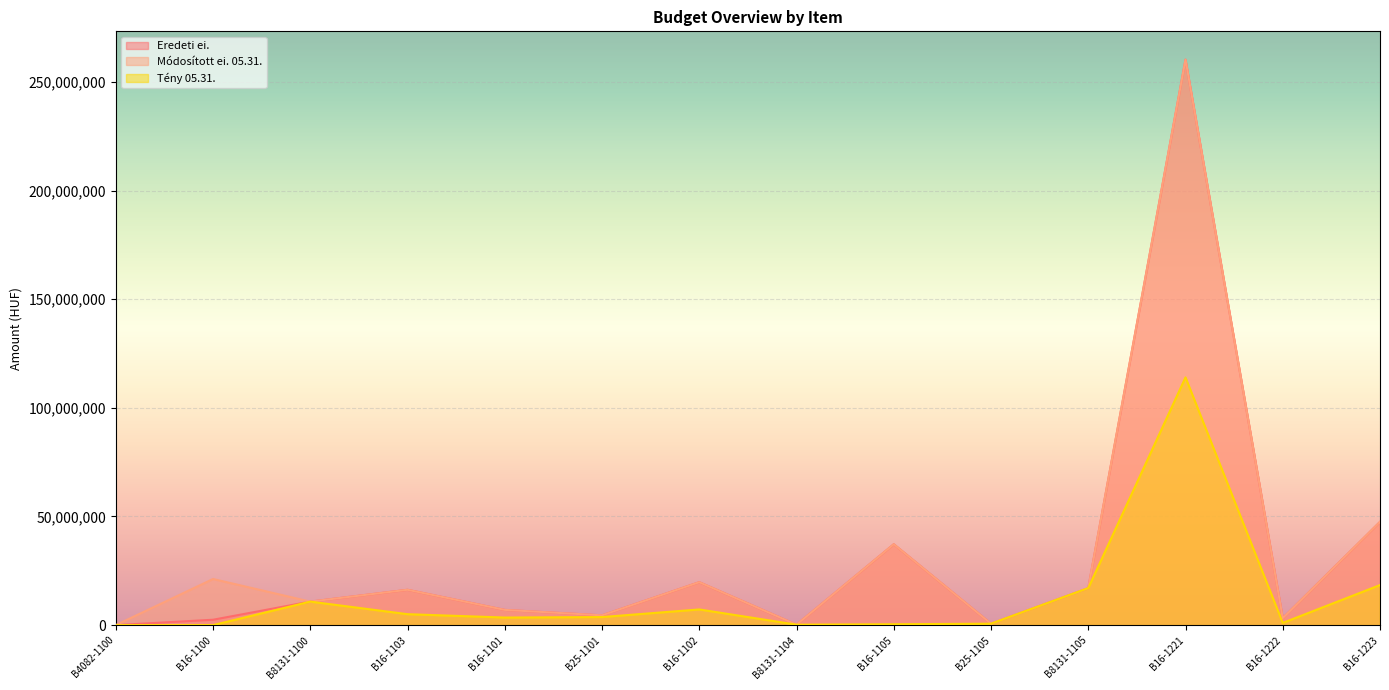

Where is the first local minimum for Tény 05.31.?

B16-1100